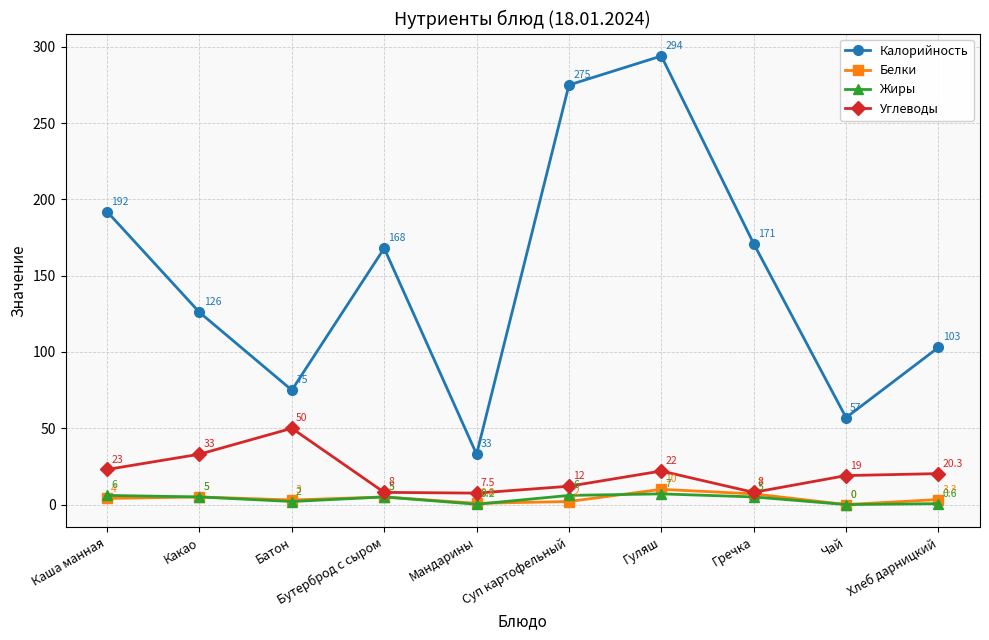

True or false: Белки and Углеводы cross at least once.

False